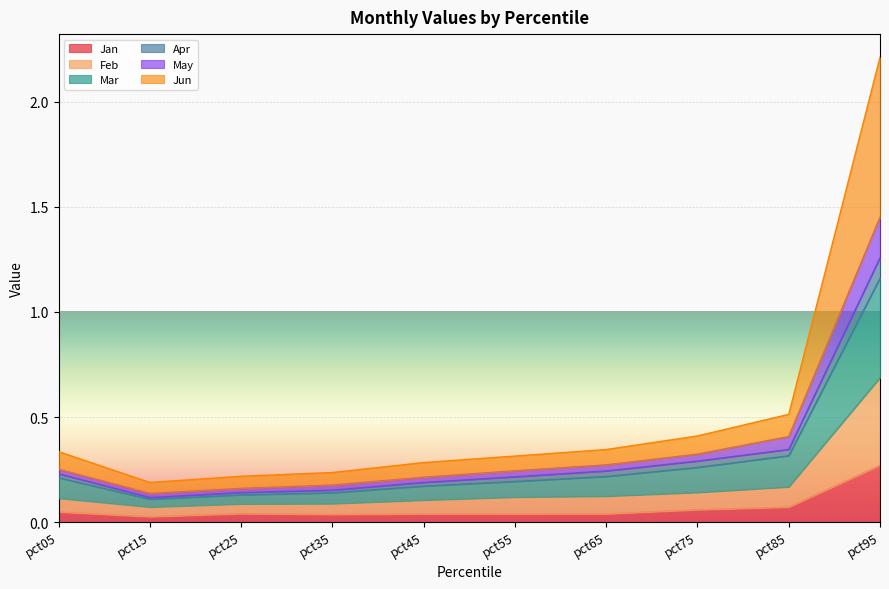

At which category is the sum across all series the highest?

pct95